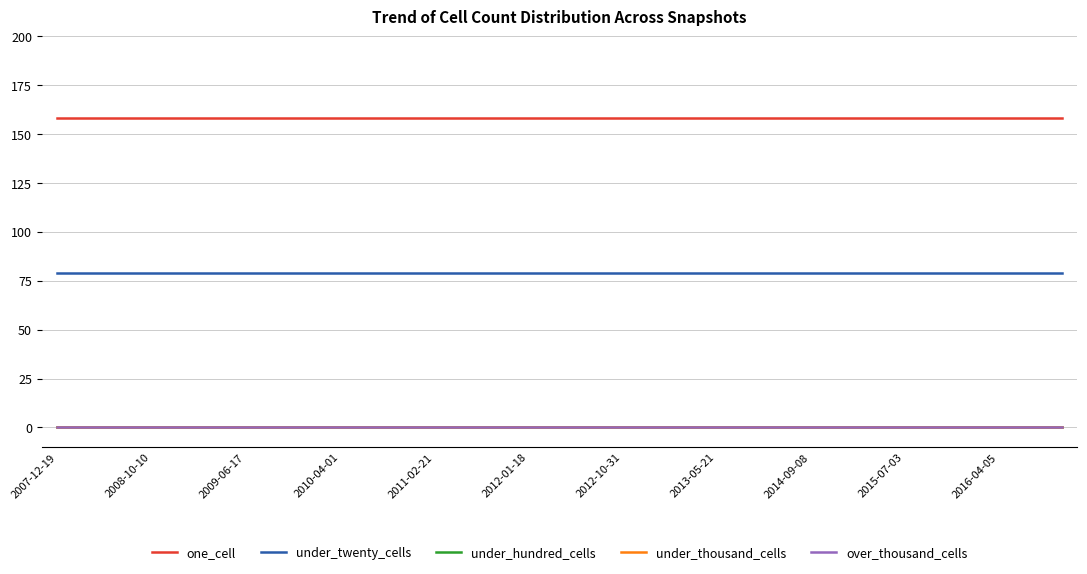

True or false: over_thousand_cells and under_hundred_cells intersect in this chart.

False